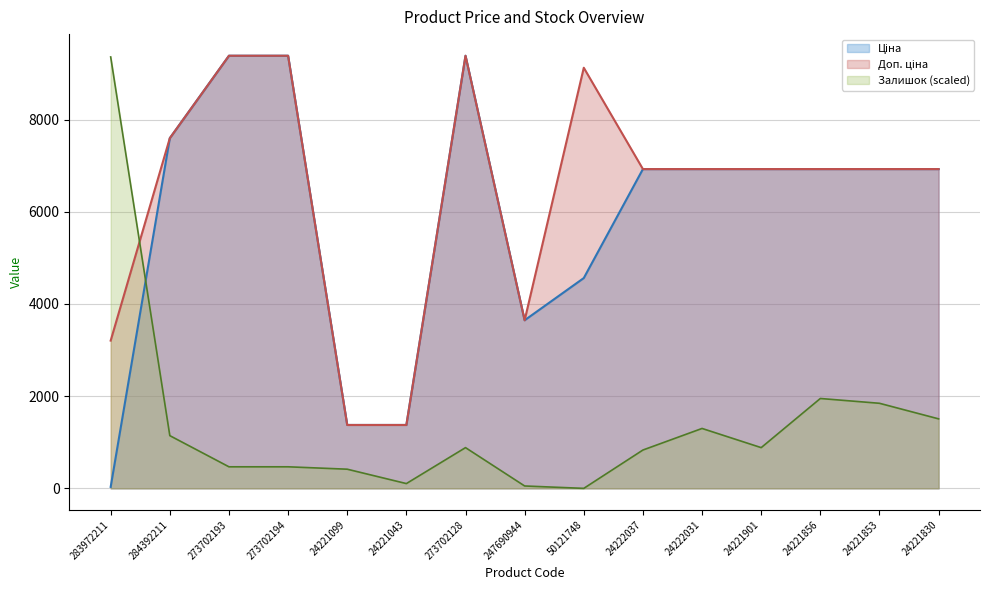

How many times do Ціна and Залишок cross each other?

1